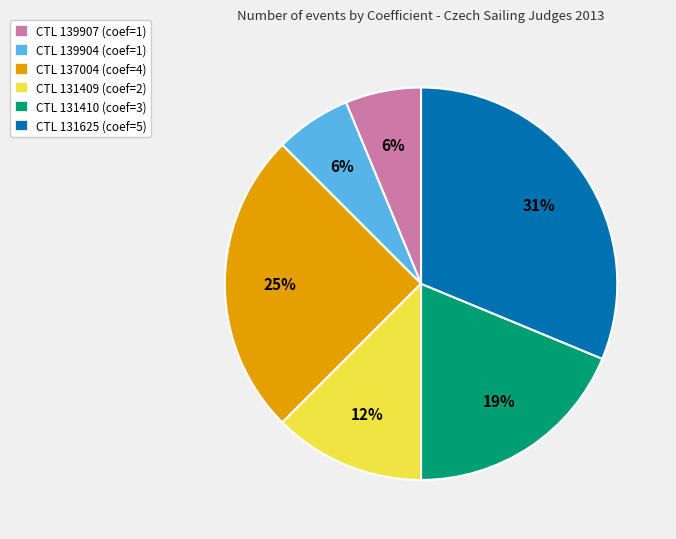

Count the number of slices in the pie.

6